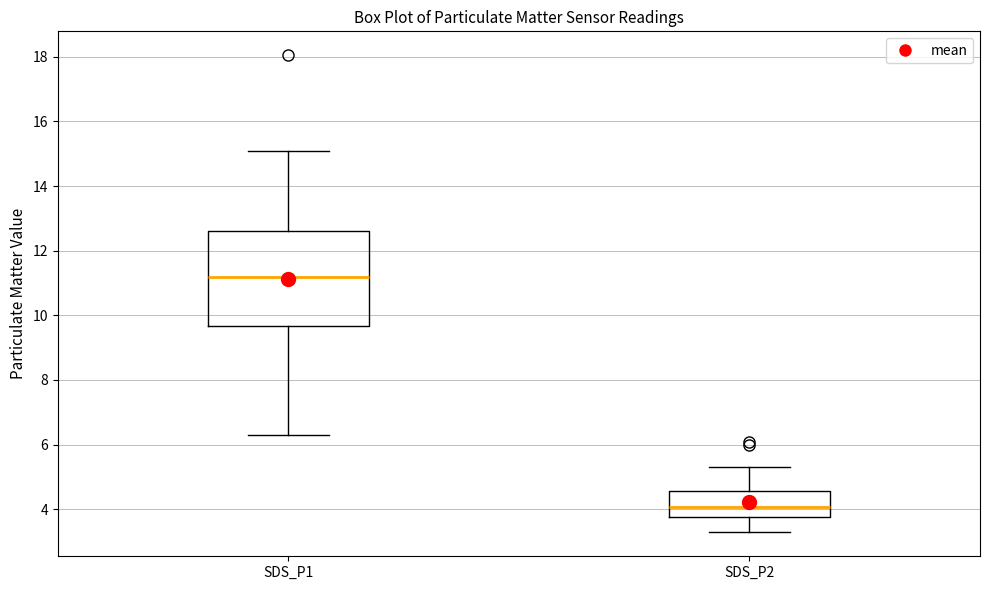

Reading left to right, transcribe this box plot: for each box, give where its median line is, the range the box spans, and where its two whiskers end, as read against the y-axis. The values are not printed on the chart, so give them approximately, as read against the axis.

SDS_P1: median 11.2, box 9.6 to 12.6, whiskers 6.2 to 15.2
SDS_P2: median 4.0, box 3.8 to 4.6, whiskers 3.2 to 5.4